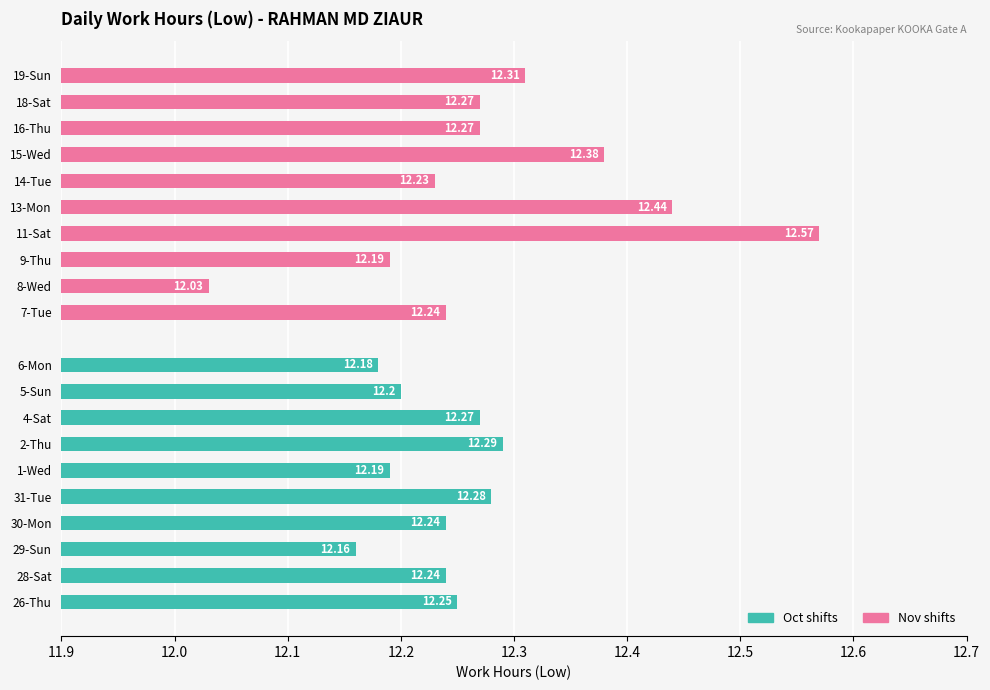

Which series changed the most between 12.4 and 9?

Nov shifts